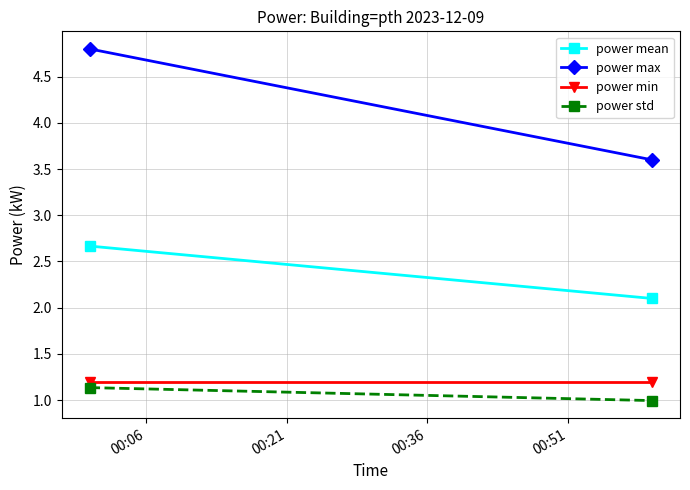

What is the difference between the maximum and minimum values in the power std series?

0.1